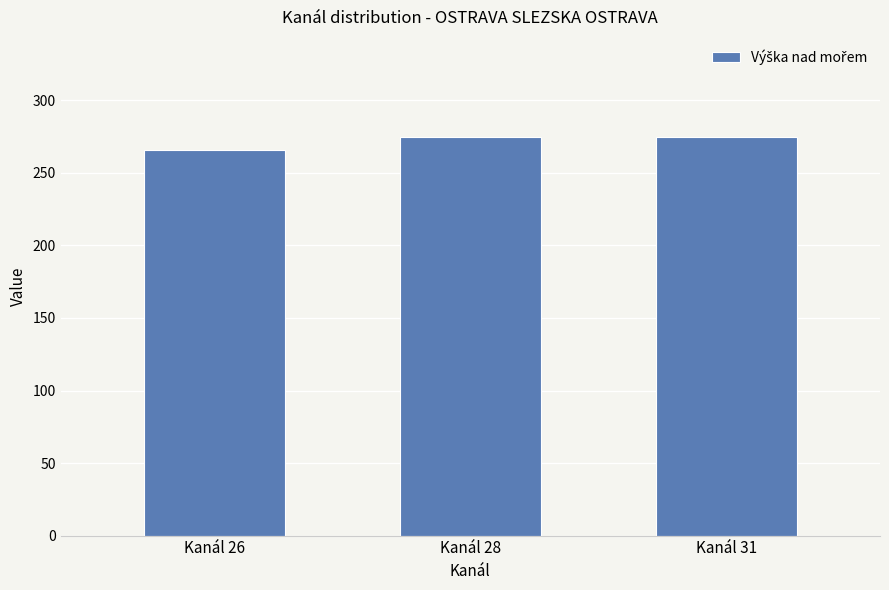

Reading right to left, list all the values displayed in this chart.

275	275	266